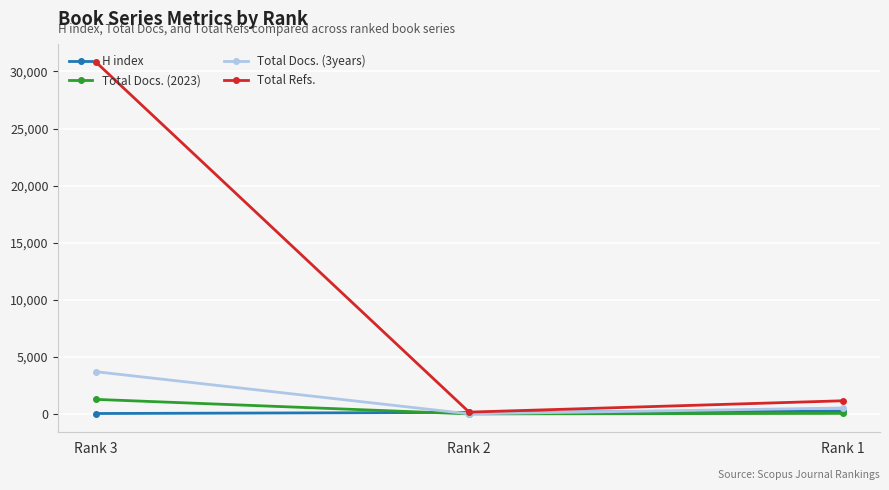

At how many categories does at least one series exceed 11874?

1